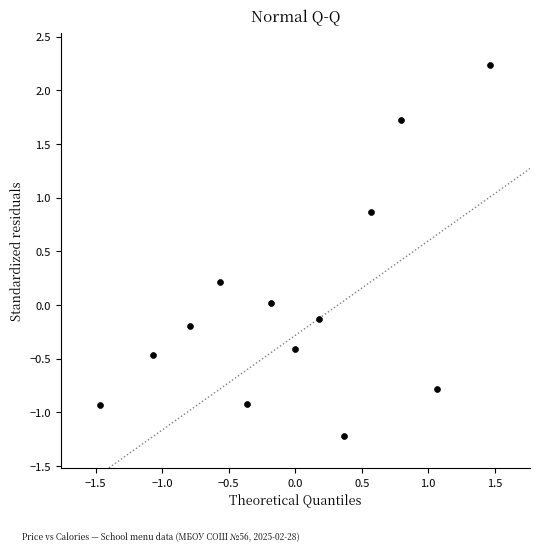

What is the range of Y values (max minus min)?

3.5